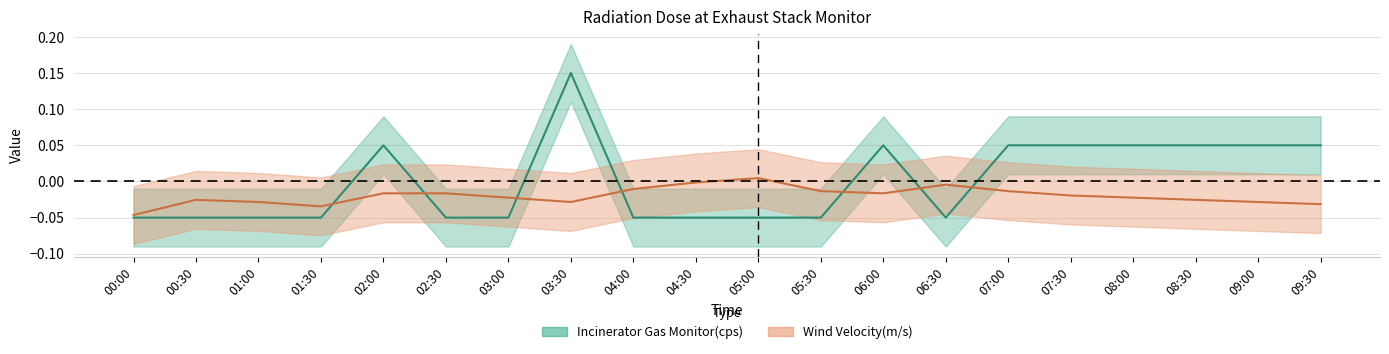

Which series has the largest range (max minus min)?

Incinerator Gas Monitor(cps)